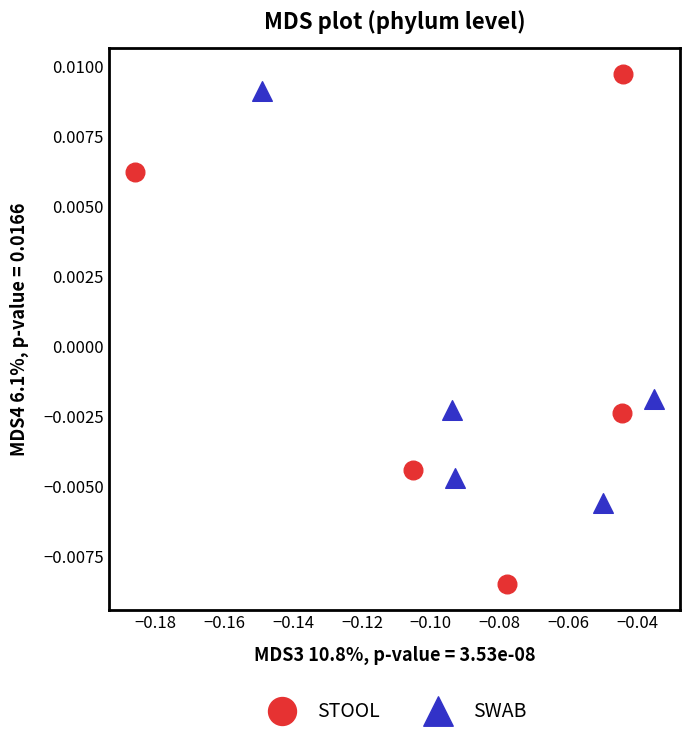

Which series contains the lowest Y value?

STOOL